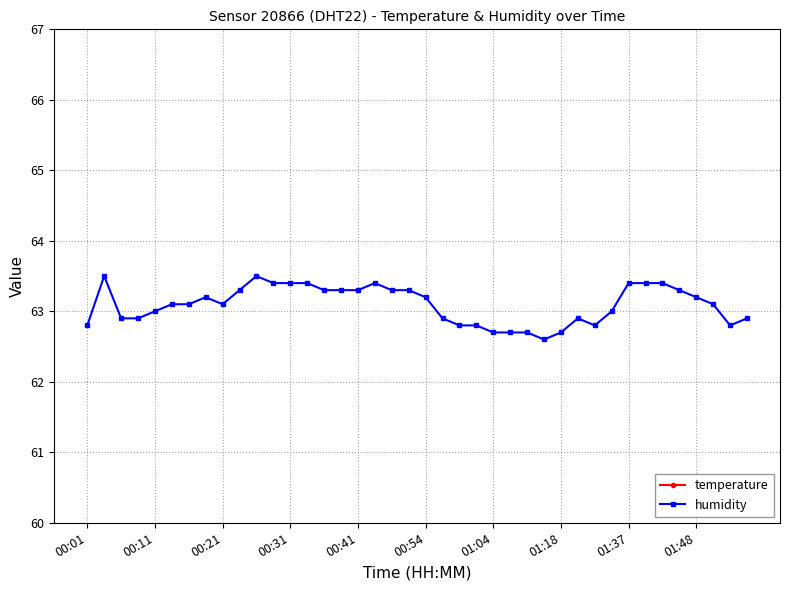

What is the lowest value of the temperature series?

17.5